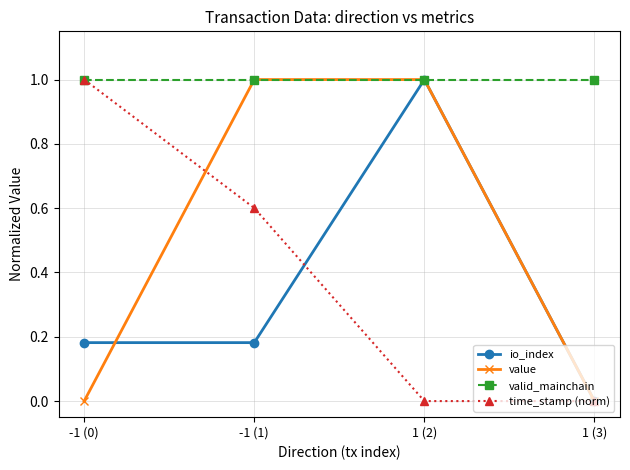

What is the spread (max minus min) of values at 1 (2)?

1.0